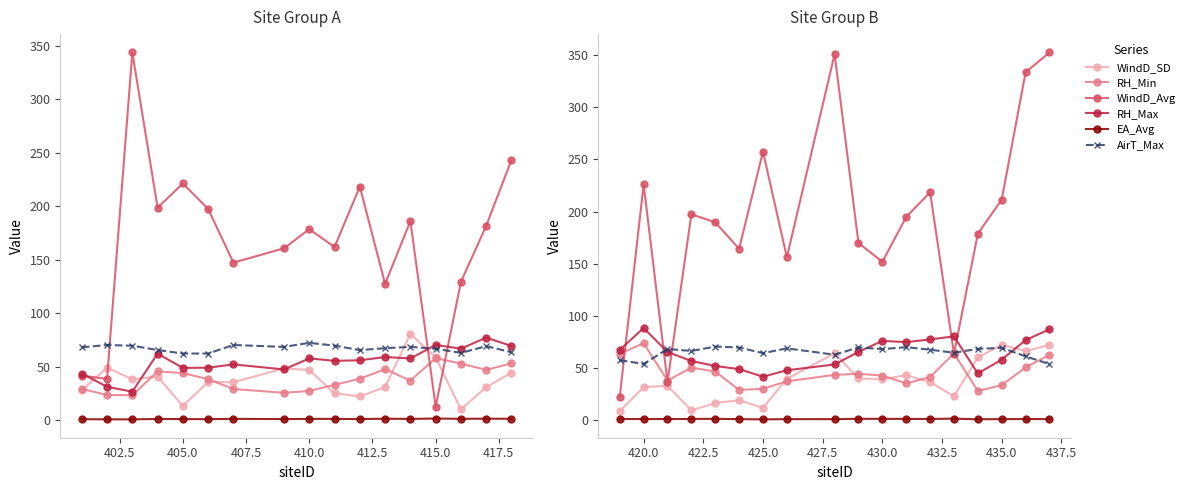

Which has a higher value, 400.0 or 420.0?

420.0